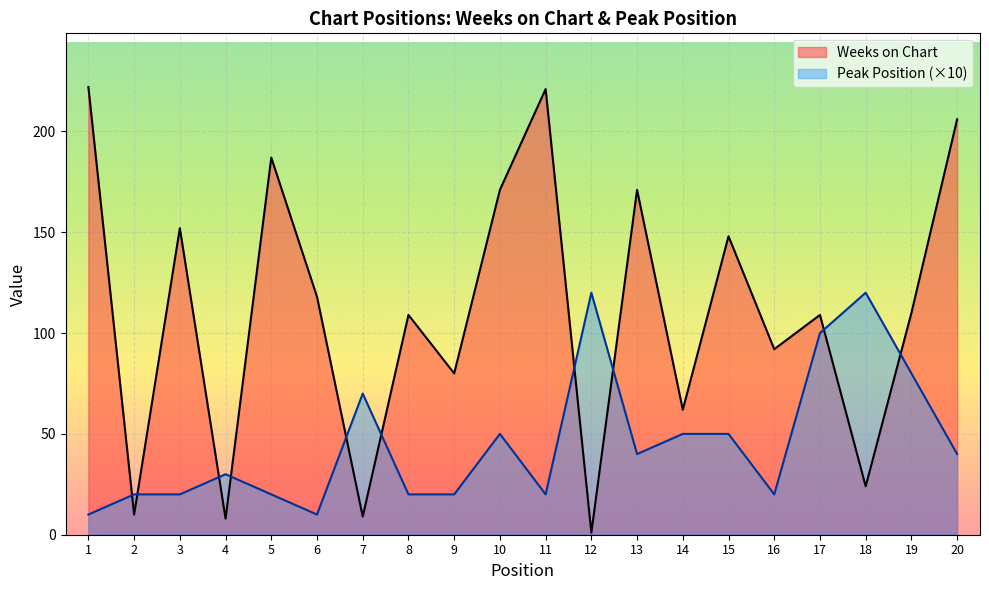

How many data points in Peak Position are above 40?

8